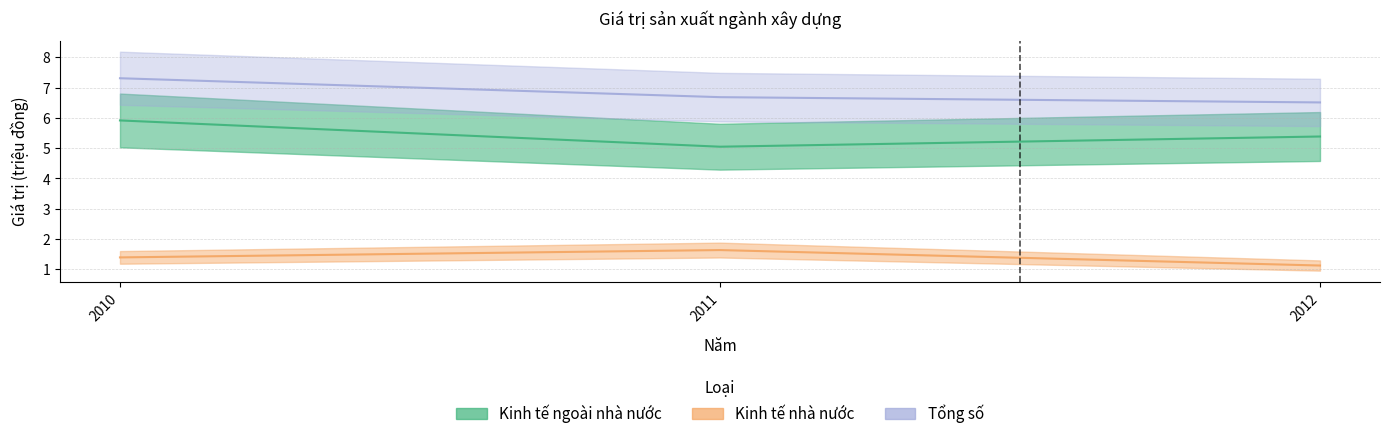

Between 2010 and 2011, which series saw the biggest shift?

Kinh tế ngoài nhà nước